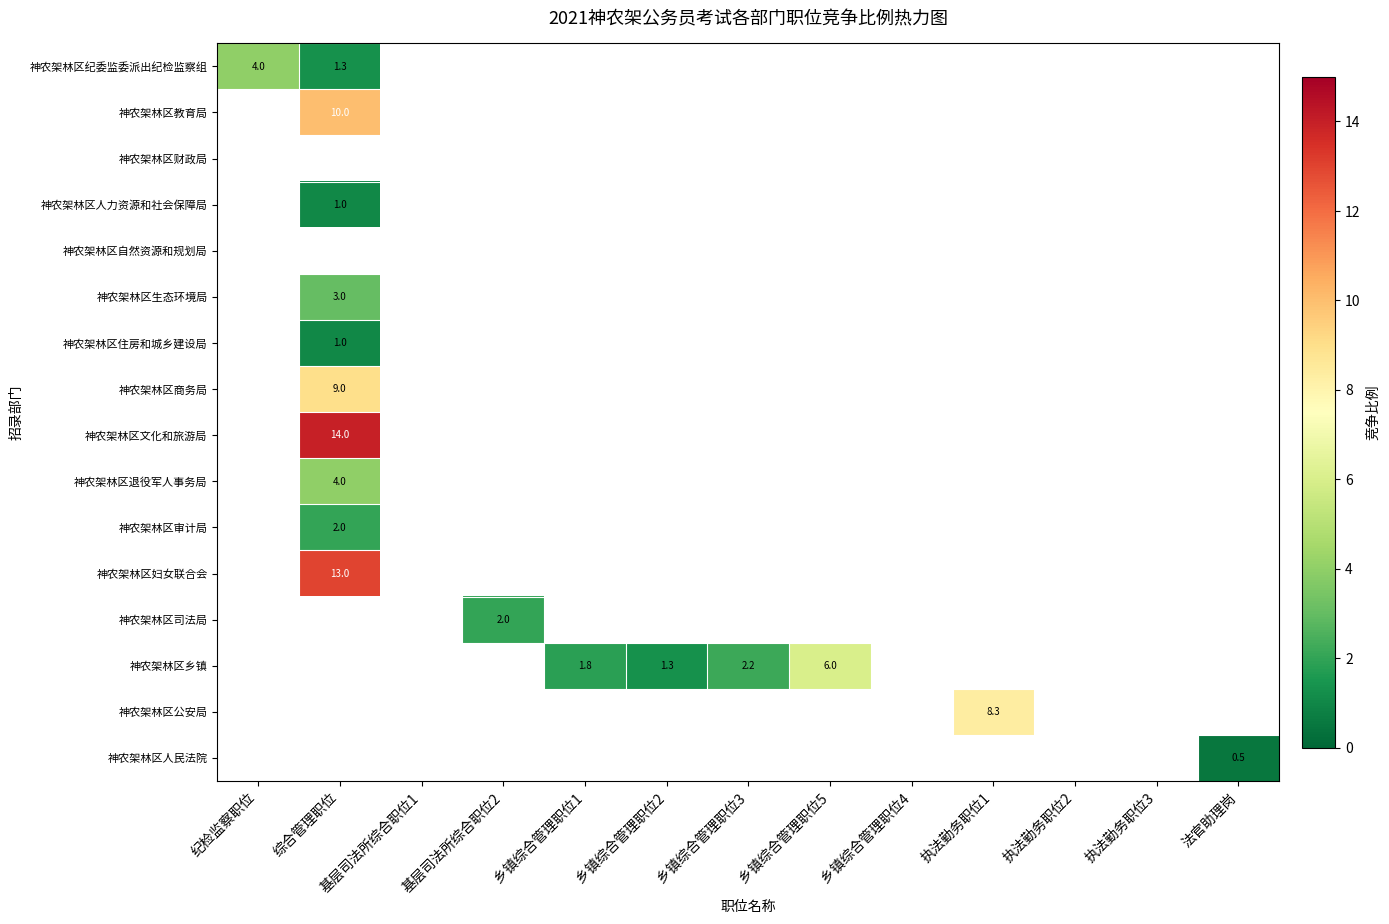

At how many categories does at least one series exceed 9?

1